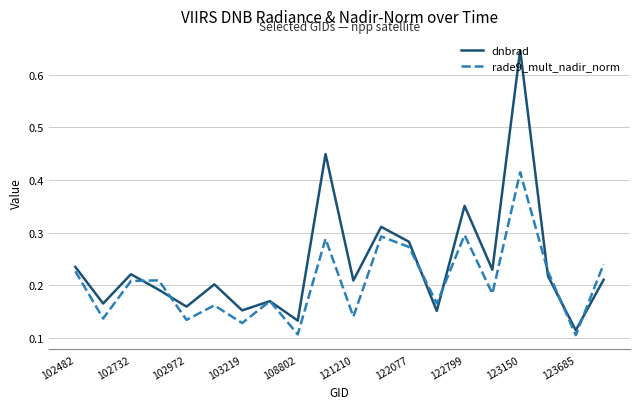

Which series has the widest spread of values?

dnbrad